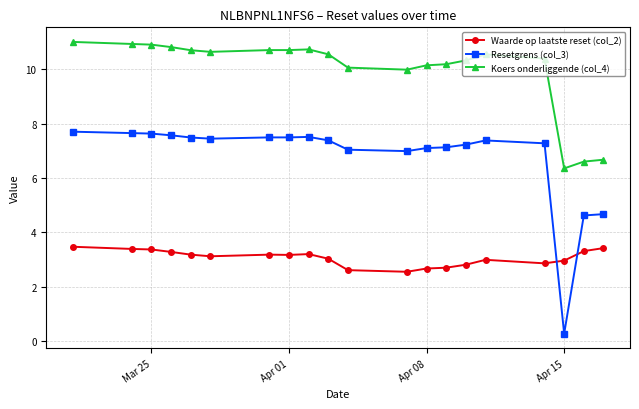

Which series has the largest total across all categories?

Koers onderliggende (col_4)